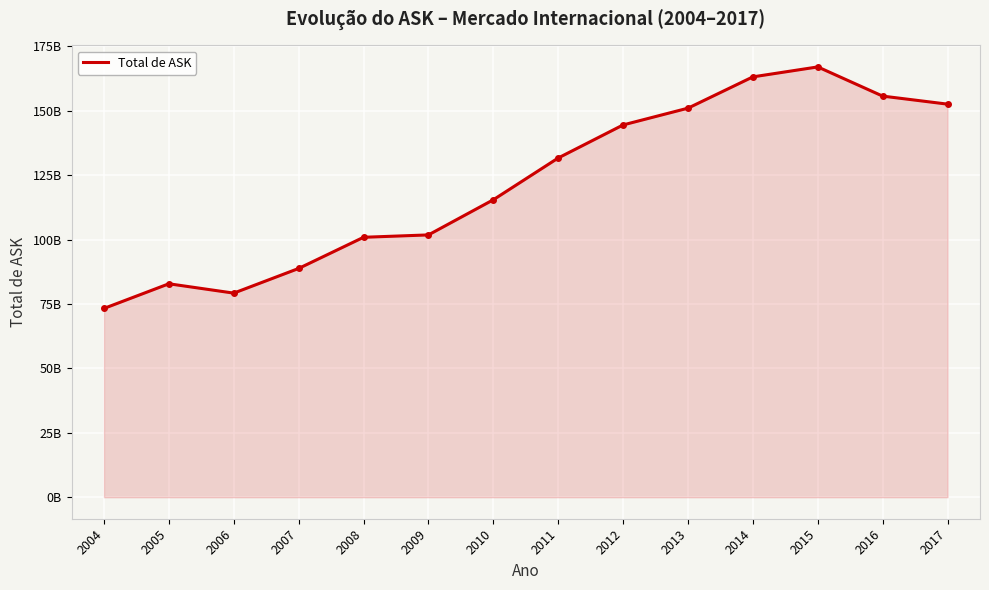

What is the sum of the values at 2016 and 2017?

308237994359